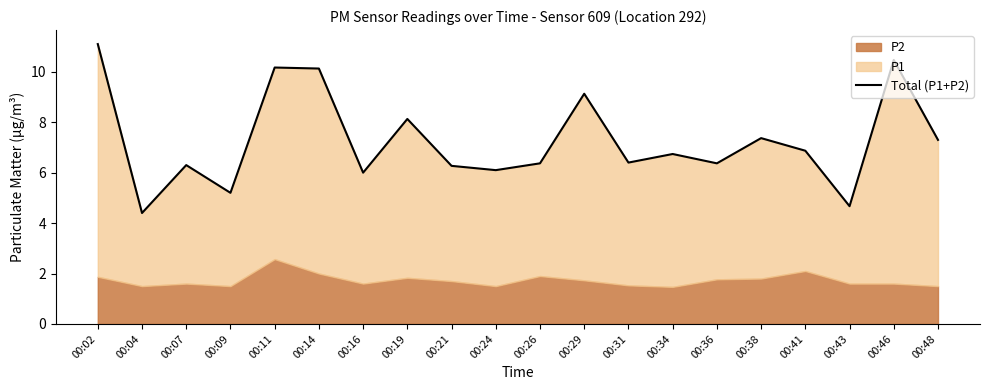

How many data points are less than 6?

3